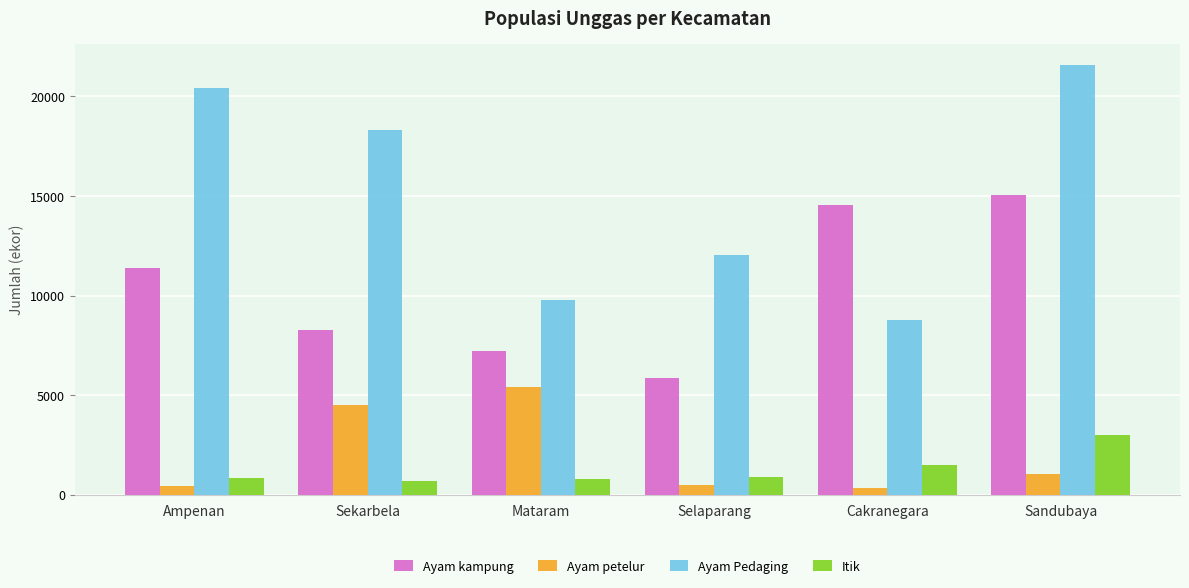

What is the maximum value for Ayam Pedaging?

21566